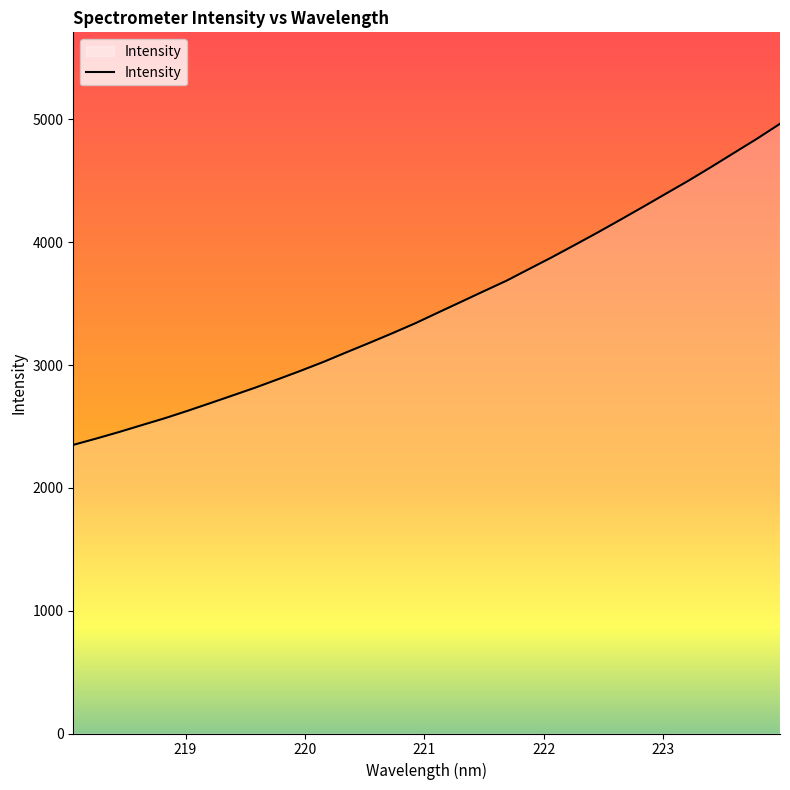

What is the smallest value displayed?

2350.1